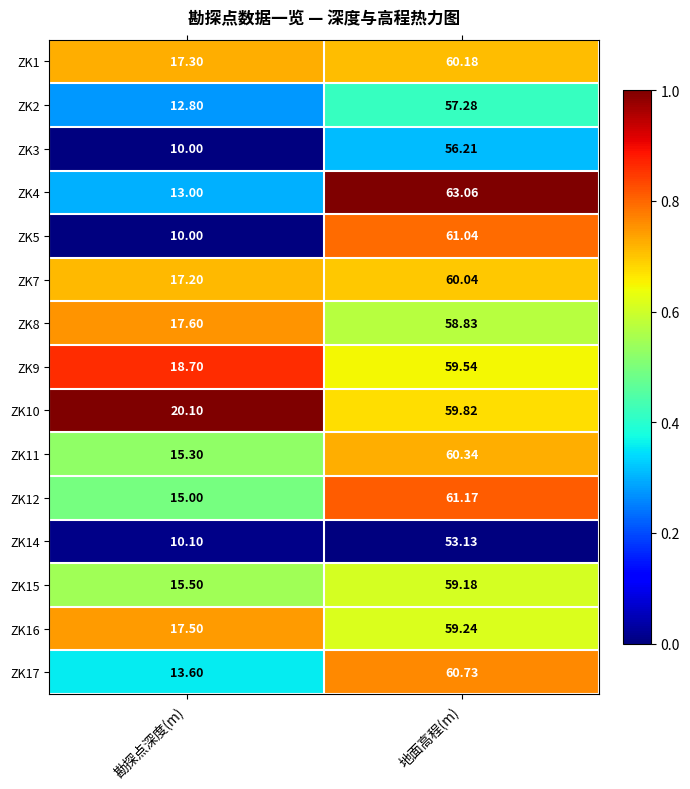

List the labels in order of ZK7 value, largest first.

地面高程(m), 勘探点深度(m)